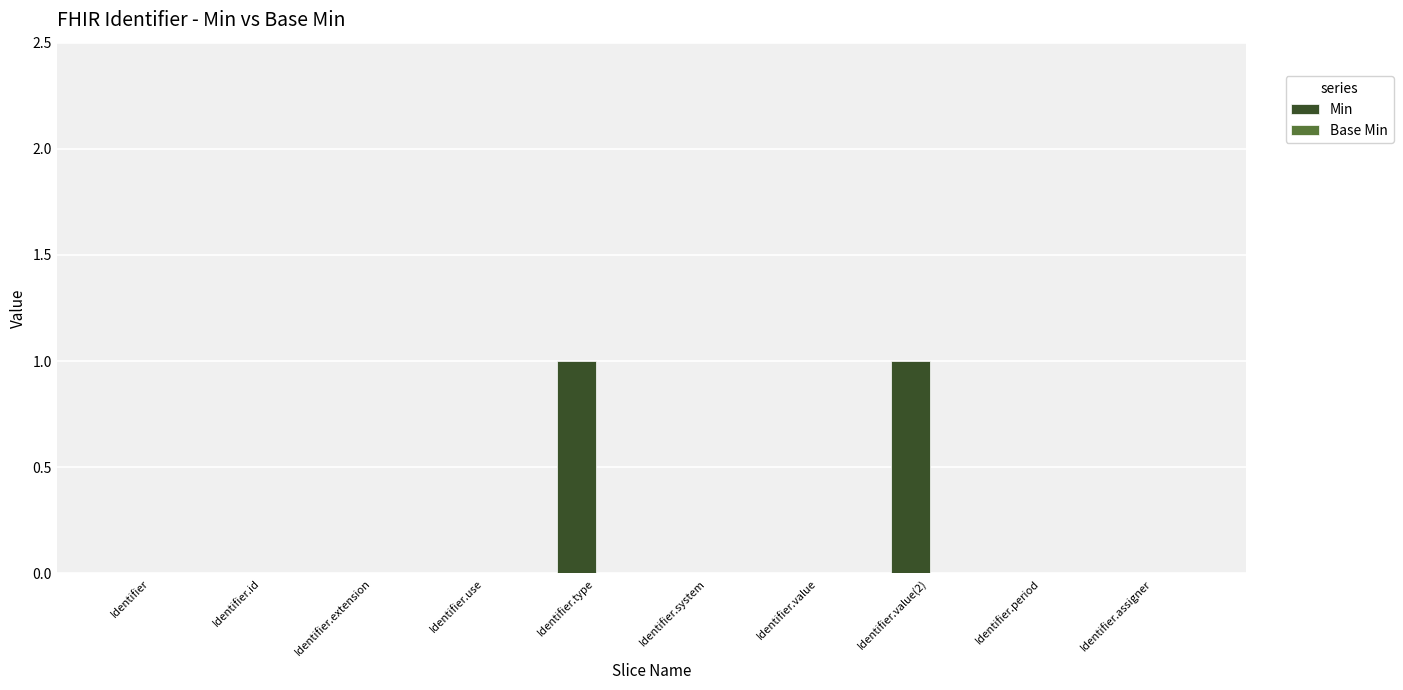

The chart shows a value of 0 at Identifier.use. True or false?

True